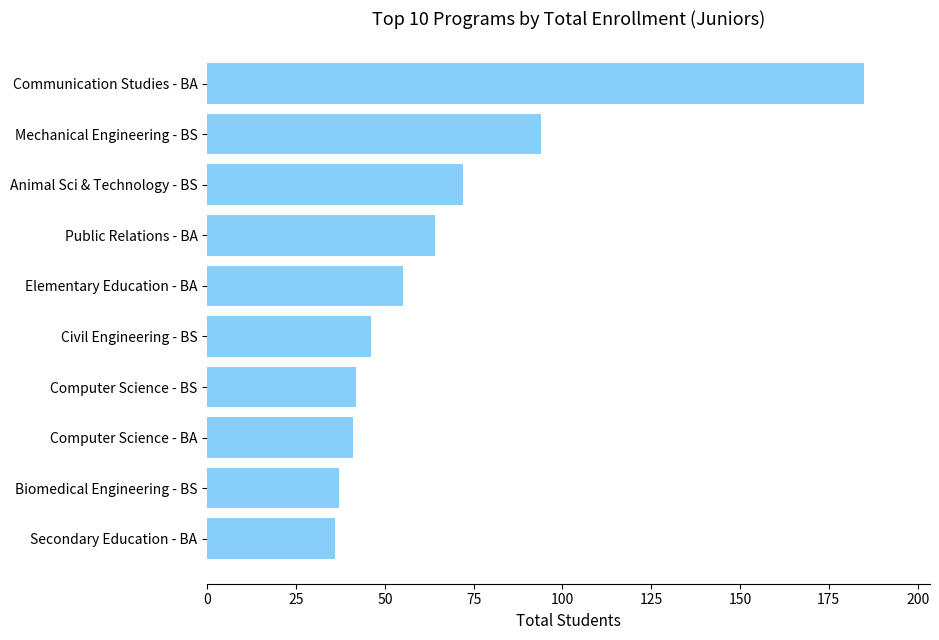

What is the difference between the values at Public Relations - BA and Elementary Education - BA?

9